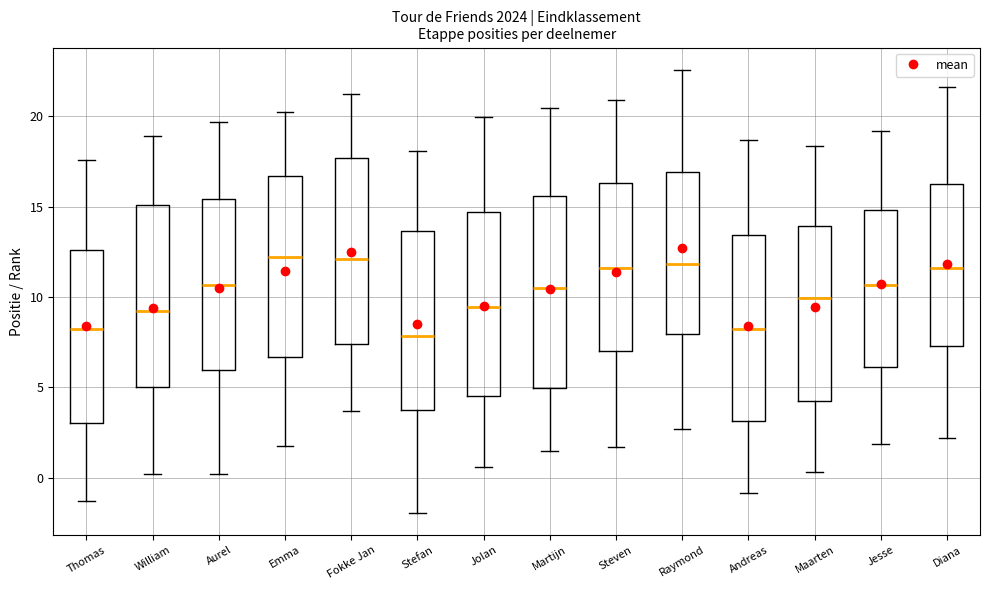

Reading left to right, read every box against the y-axis: the position of its median line, the range the box covers, and the ends of its whiskers. The values are not printed on the chart, so give them approximately, as read against the axis.

Thomas: median 8.0, box 3.0 to 12.5, whiskers -1.5 to 17.5
William: median 9.0, box 5.0 to 15.0, whiskers 0.0 to 19.0
Aurel: median 10.5, box 6.0 to 15.5, whiskers 0.0 to 19.5
Emma: median 12.0, box 6.5 to 16.5, whiskers 2.0 to 20.0
Fokke Jan: median 12.0, box 7.5 to 17.5, whiskers 3.5 to 21.0
Stefan: median 8.0, box 3.5 to 13.5, whiskers -2.0 to 18.0
Jolan: median 9.5, box 4.5 to 14.5, whiskers 0.5 to 20.0
Martijn: median 10.5, box 5.0 to 15.5, whiskers 1.5 to 20.5
Steven: median 11.5, box 7.0 to 16.5, whiskers 1.5 to 21.0
Raymond: median 12.0, box 8.0 to 17.0, whiskers 2.5 to 22.5
Andreas: median 8.0, box 3.0 to 13.5, whiskers -1.0 to 18.5
Maarten: median 10.0, box 4.0 to 14.0, whiskers 0.5 to 18.5
Jesse: median 10.5, box 6.0 to 15.0, whiskers 2.0 to 19.0
Diana: median 11.5, box 7.5 to 16.5, whiskers 2.0 to 21.5